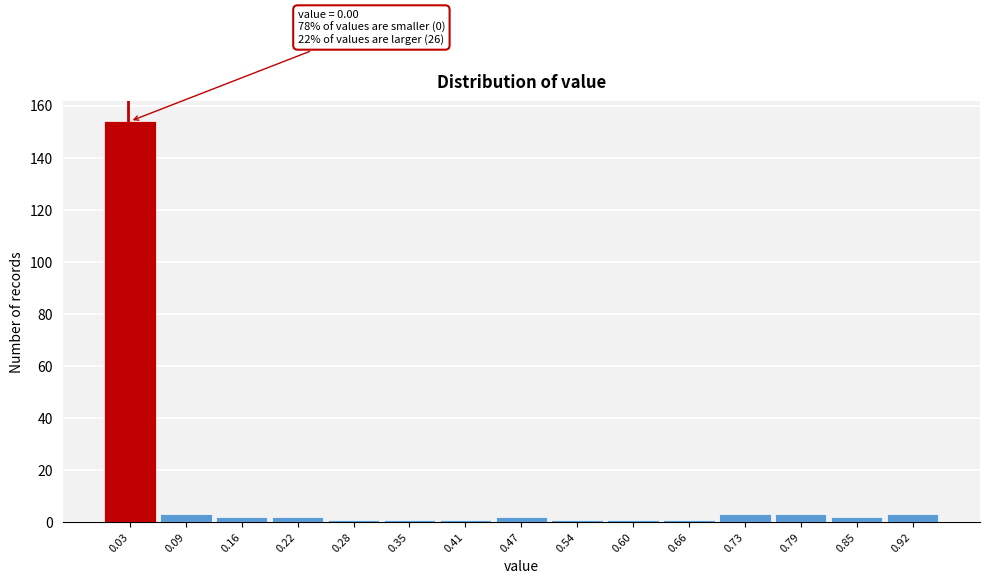

Over which range of the x-axis is the bar tallest?

0.00 to 0.06